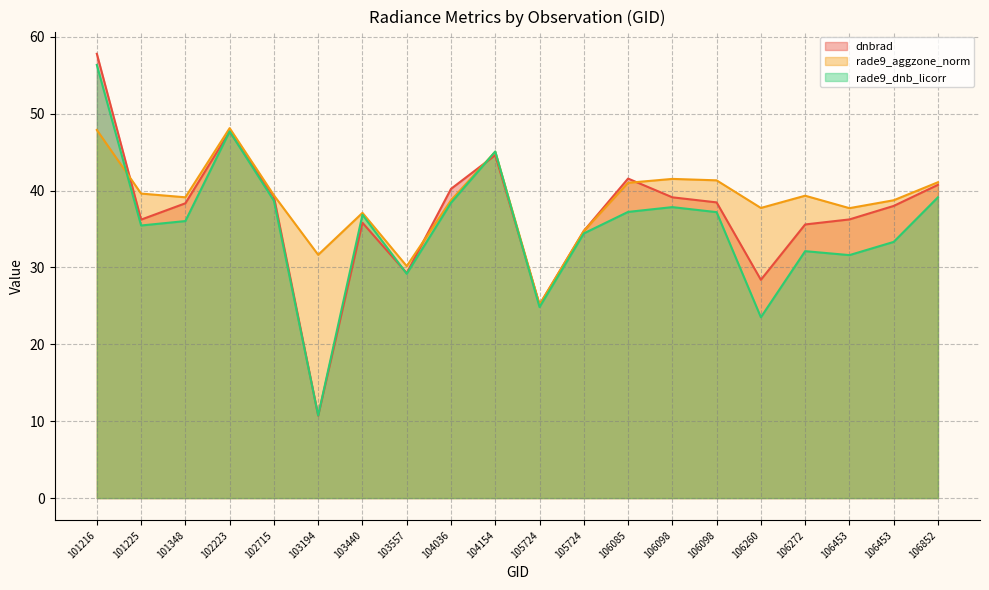

Is it true that rade9_dnb_licorr equals 33.3 at 106453?

True